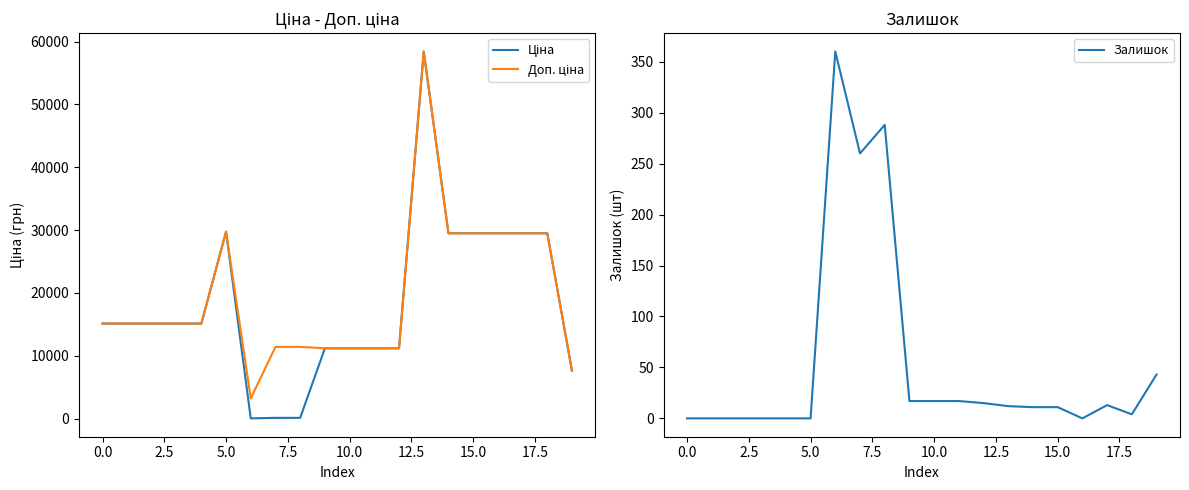

The value of Залишок at 15 is 11.0. True or false?

True